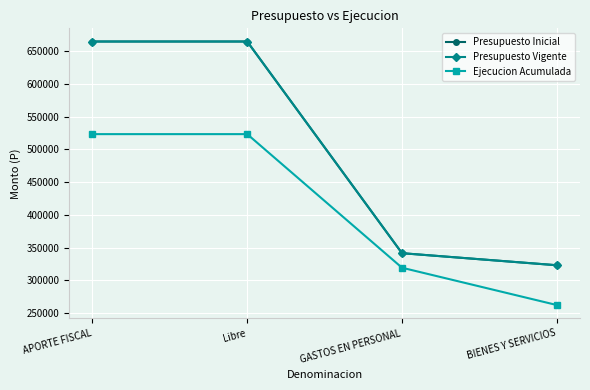

What is the greatest value displayed?

664668